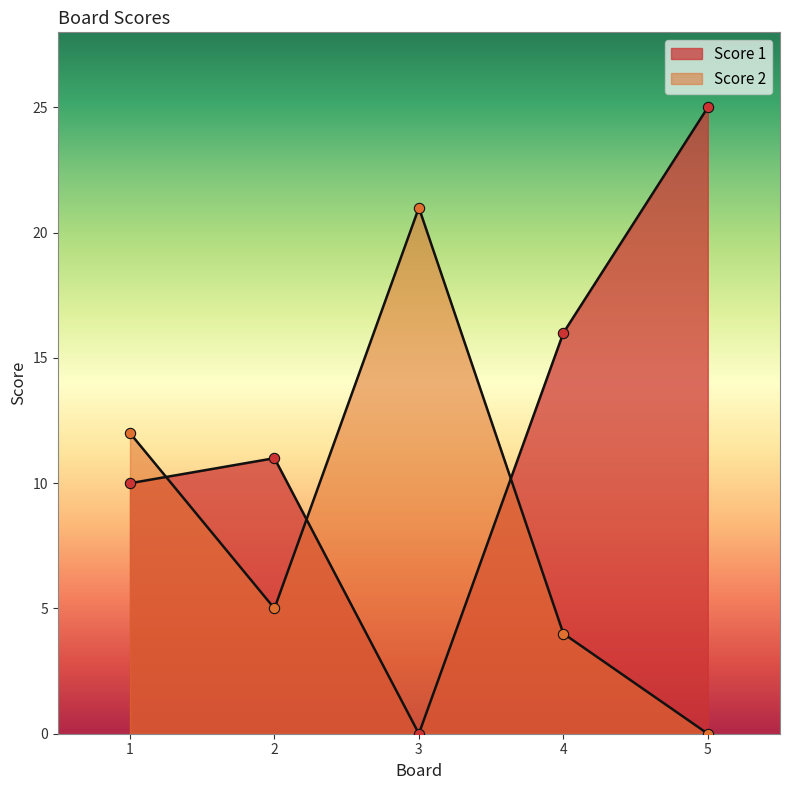

What are all the series names shown in the legend?

Score 1, Score 2